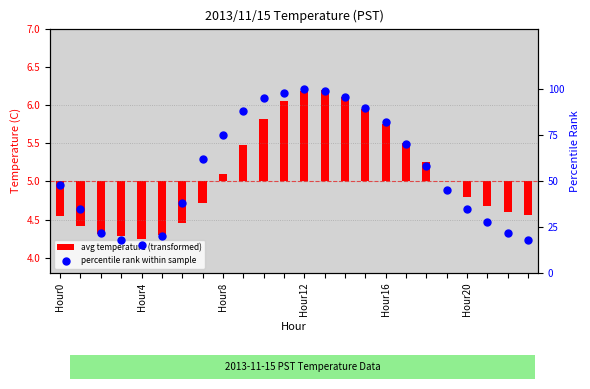

What is the total value across all series at 22?

21.6